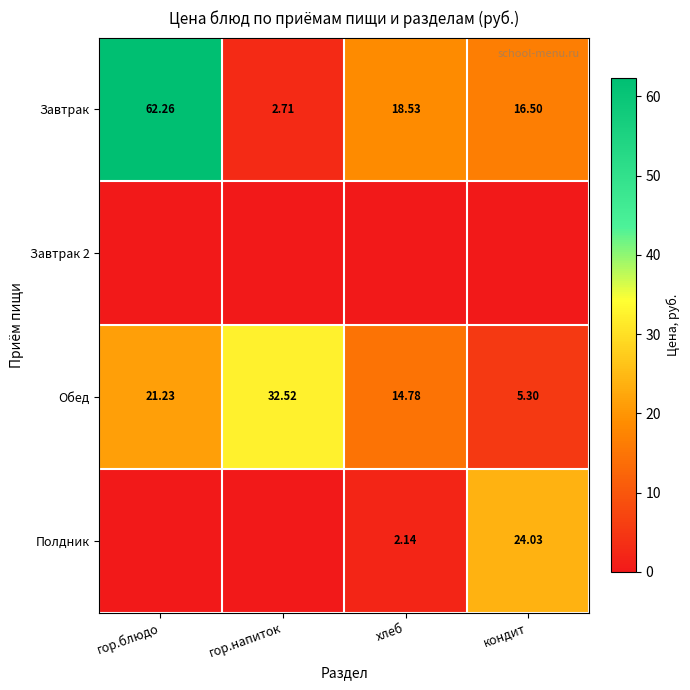

How many series are shown in this chart?

4